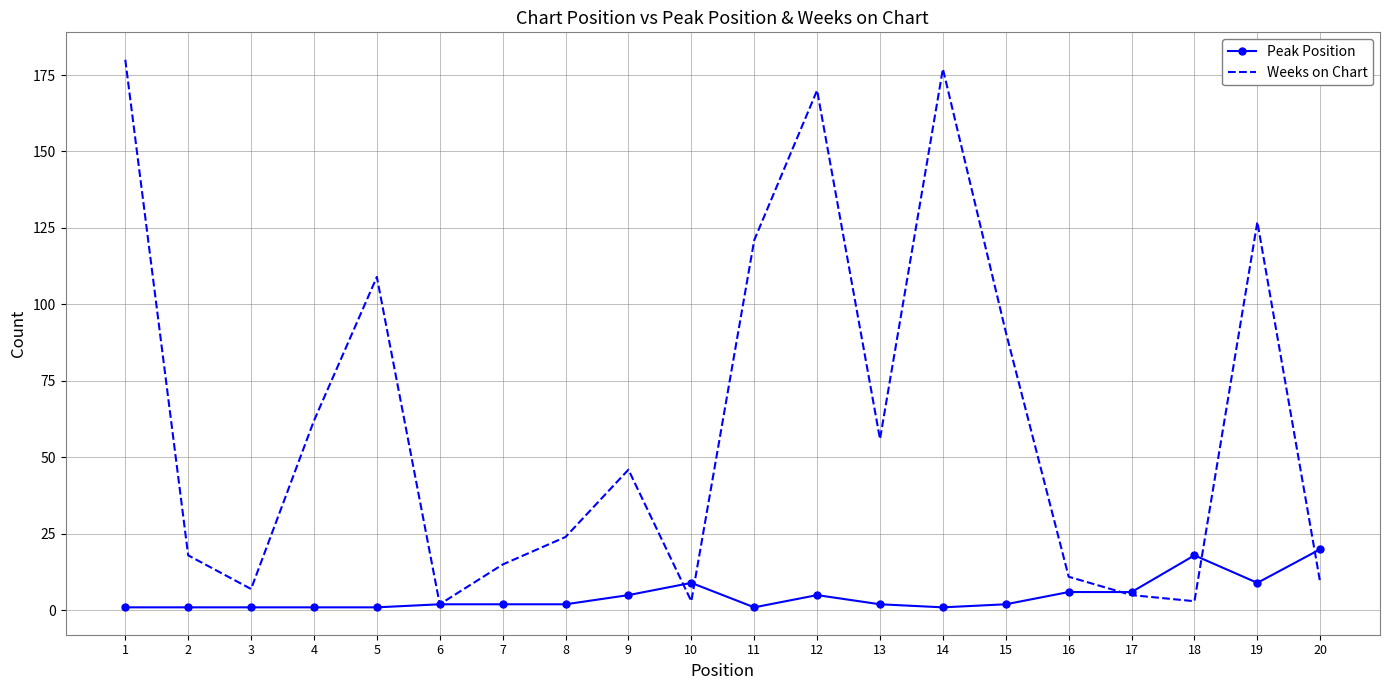

What is the difference between the maximum and minimum values in the Weeks on Chart series?

178